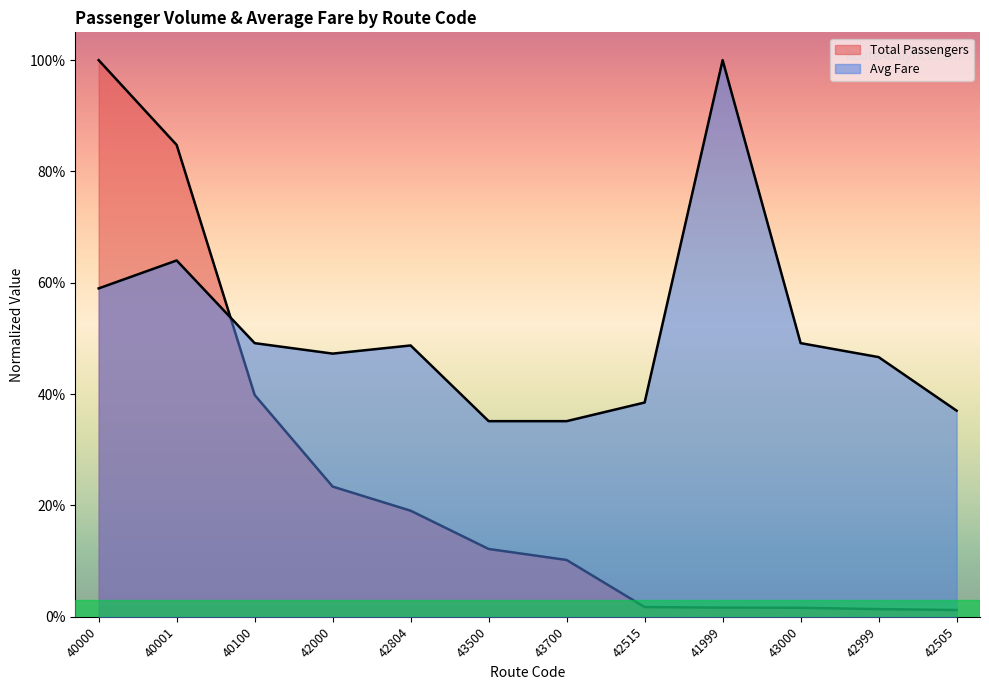

Which label corresponds to the largest value in the chart?

40000